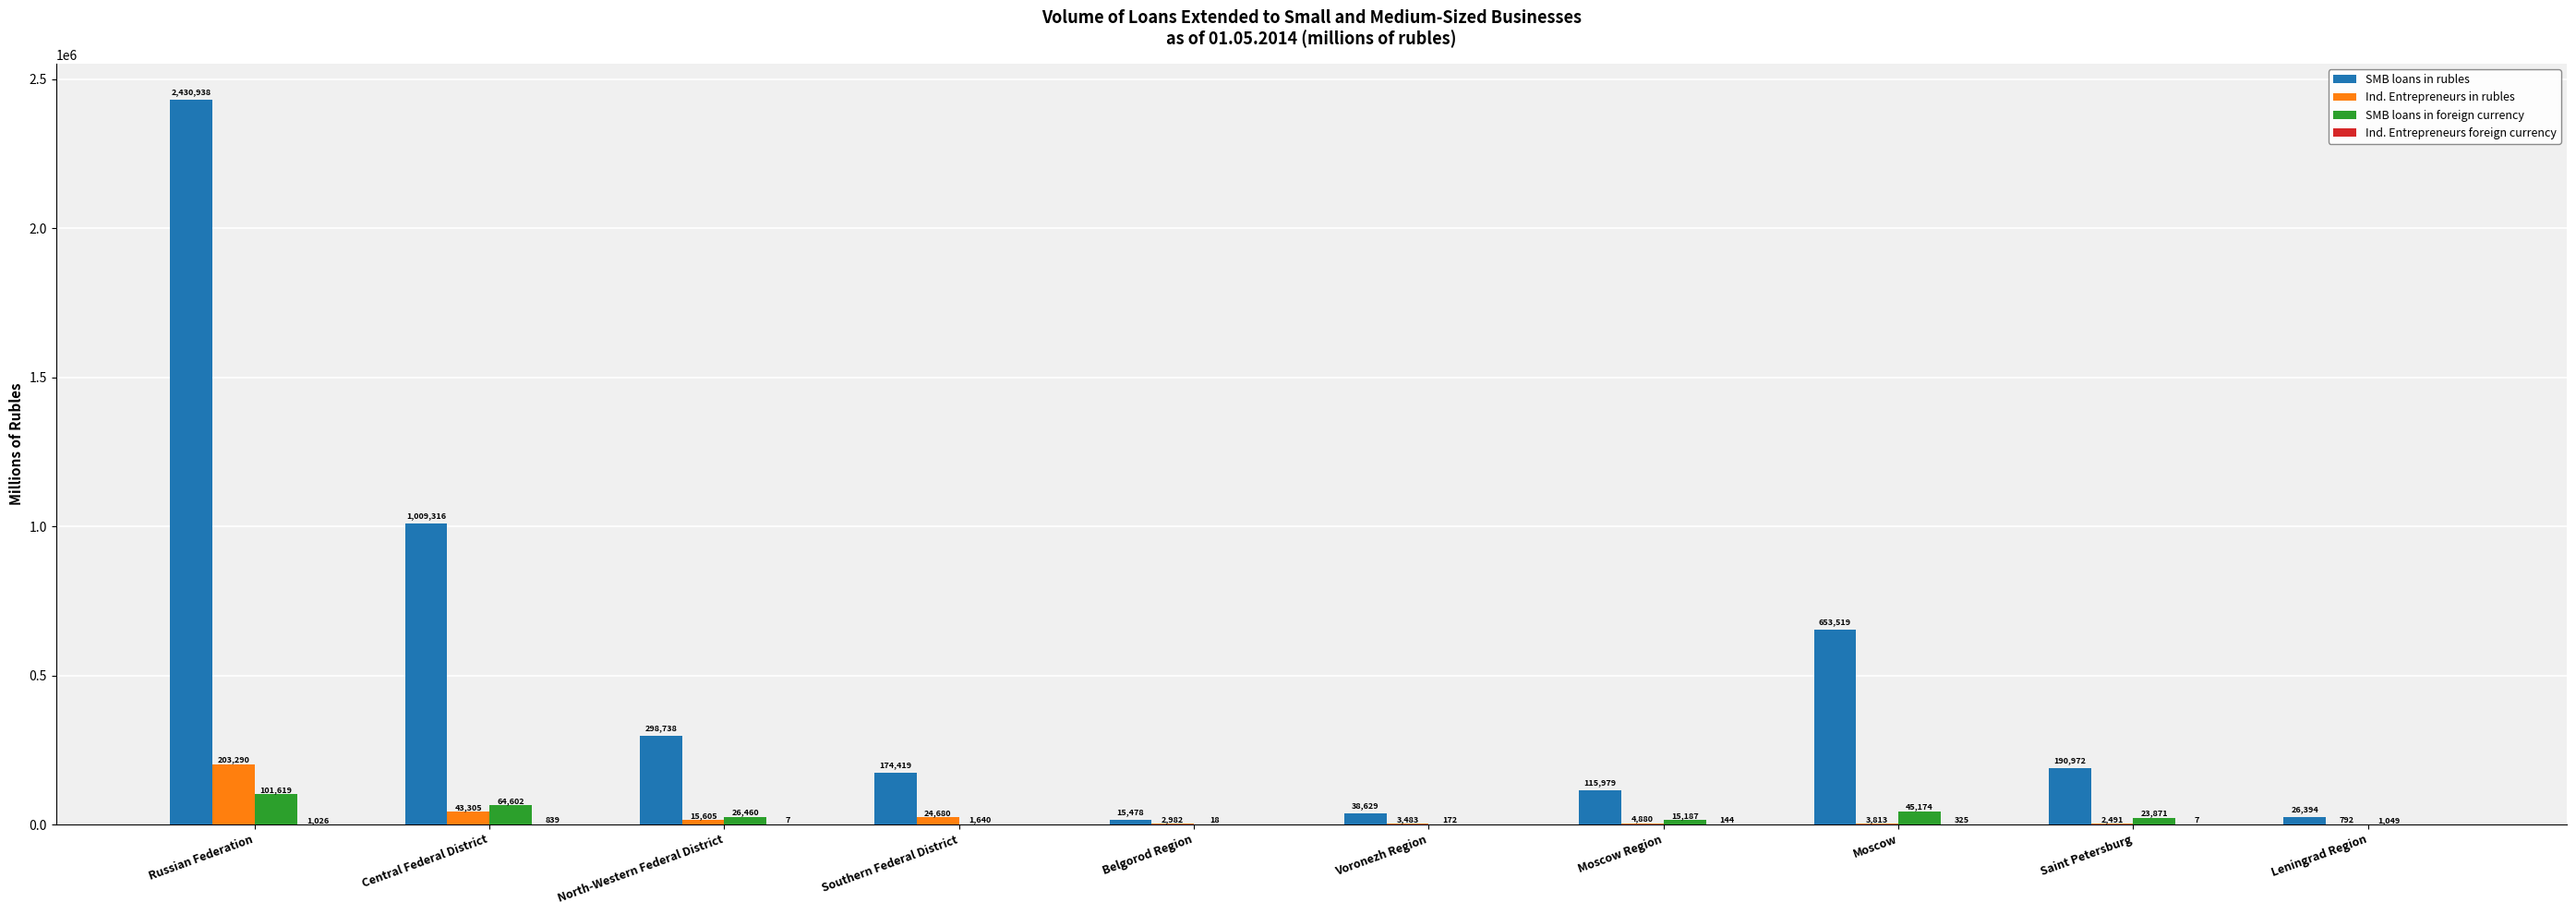

The SMB loans in foreign currency series shows 101619 at Russian Federation. True or false?

True